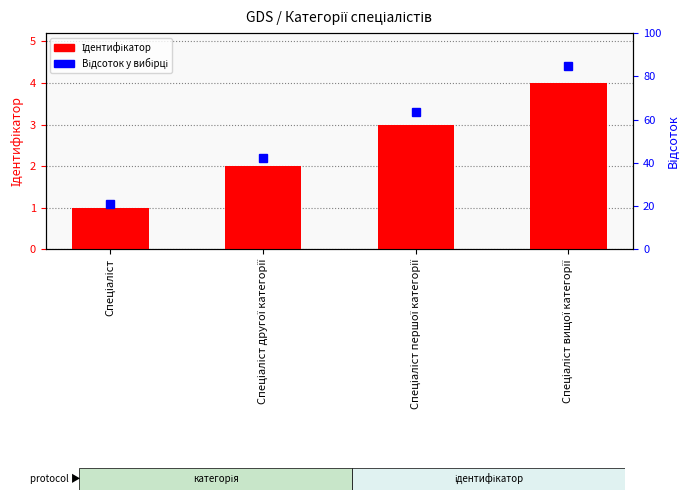

Which has a higher value, Спеціаліст вищої категорії or Спеціаліст першої категорії?

Спеціаліст вищої категорії